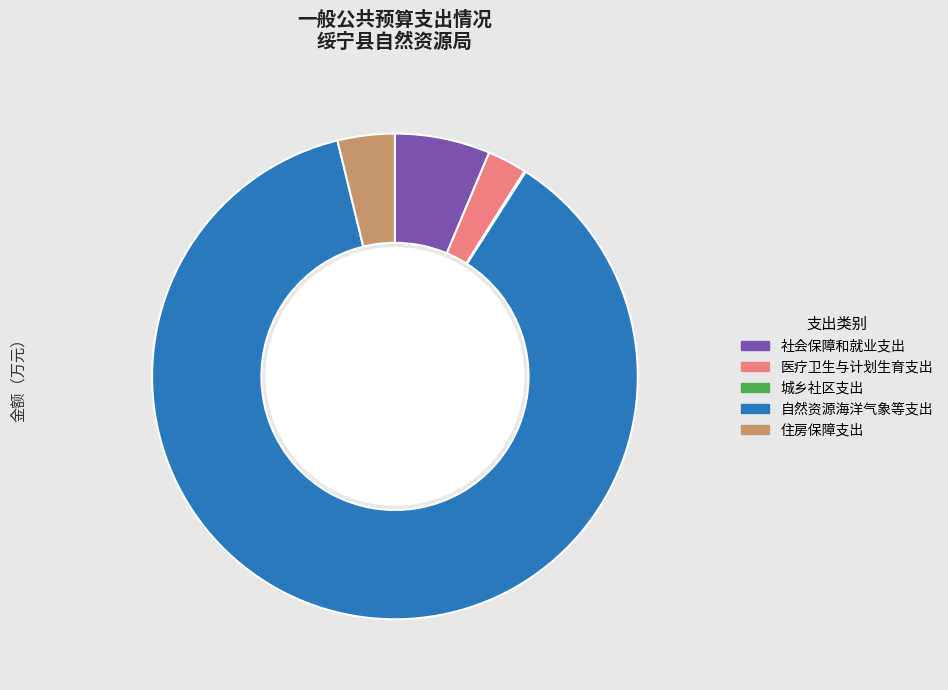

What is the ratio of the value at 社会保障和就业支出 to the value at 住房保障支出?

1.7